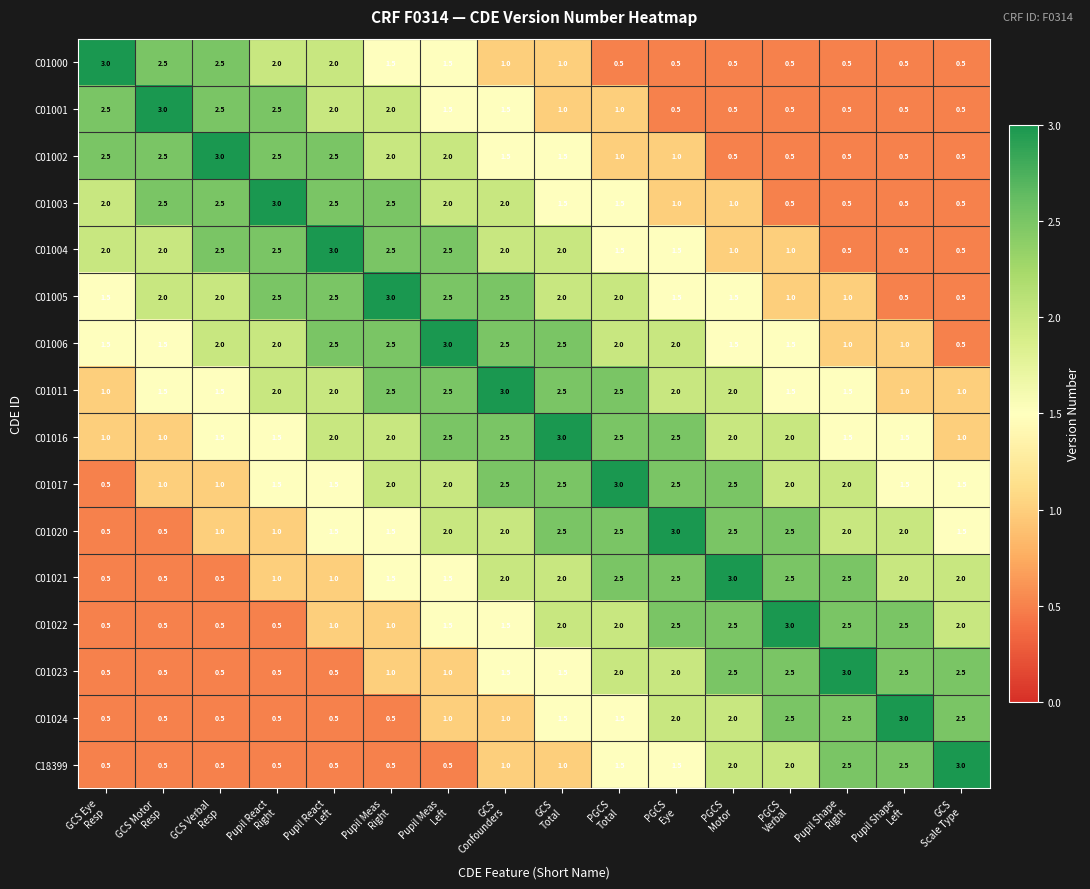

What is the difference between the highest and lowest values at PGCS
Total?

2.5